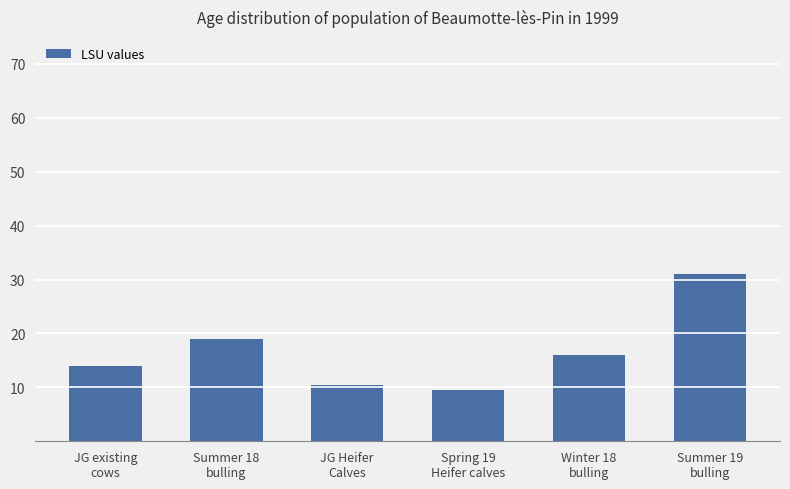

How many distinct data groups are displayed?

1